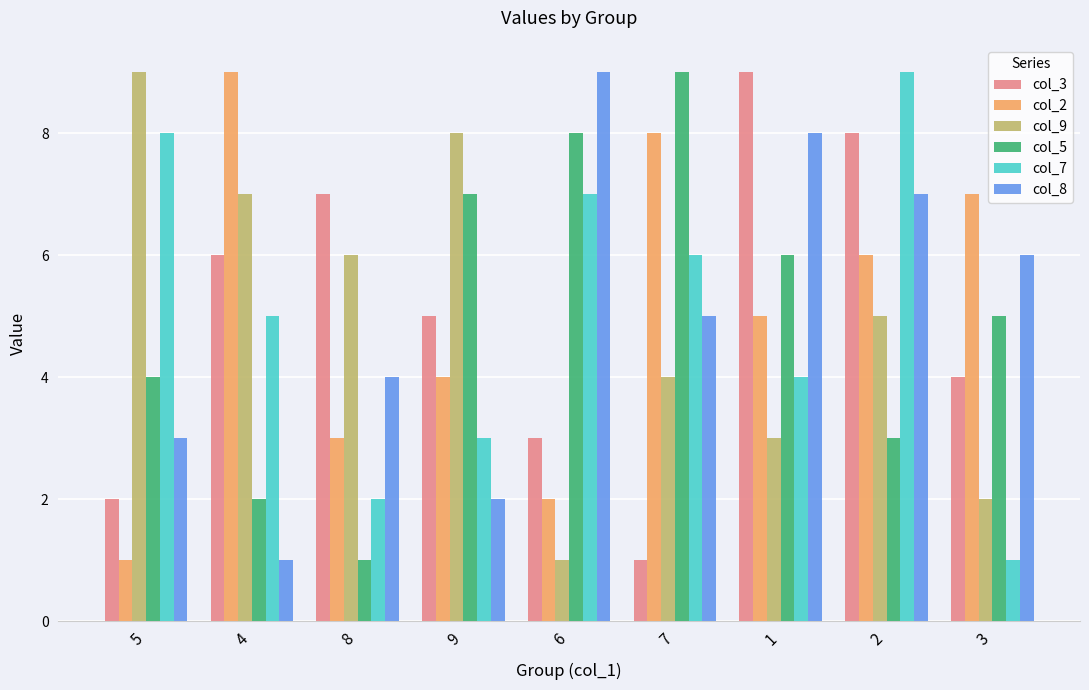

List the labels in order of col_8 value, largest first.

6, 1, 2, 3, 7, 8, 5, 9, 4